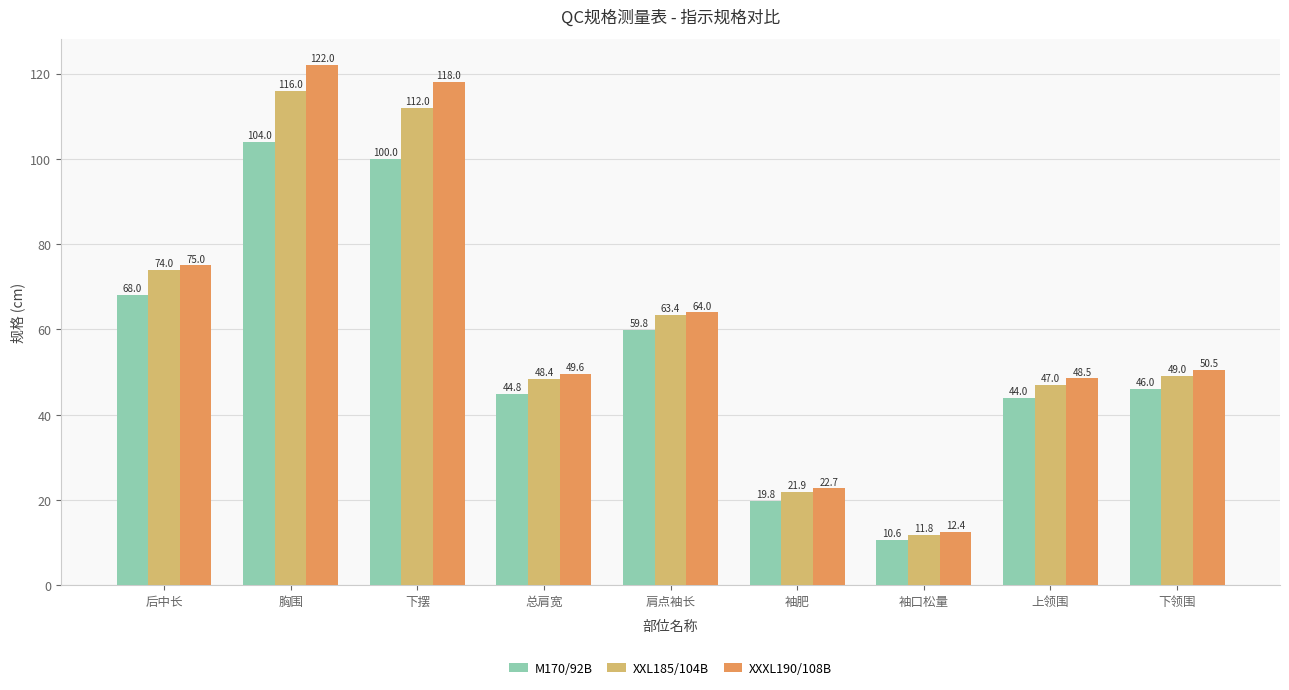

Where is M170/92B nearest to the value 57?

肩点袖长